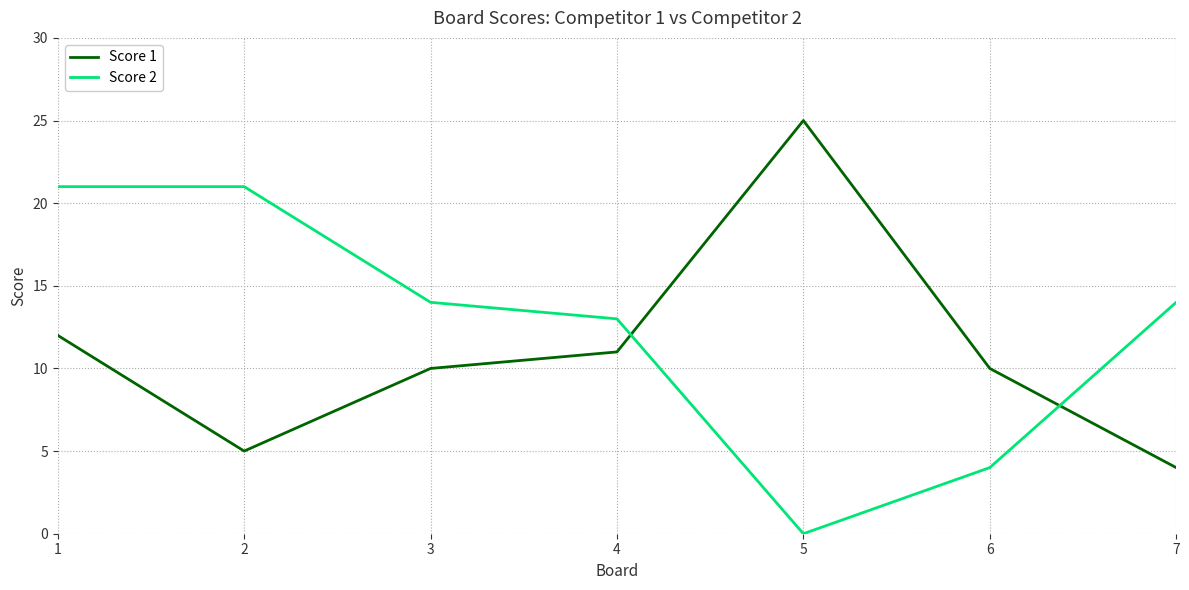

What is the difference between the highest and lowest values at 5?

25